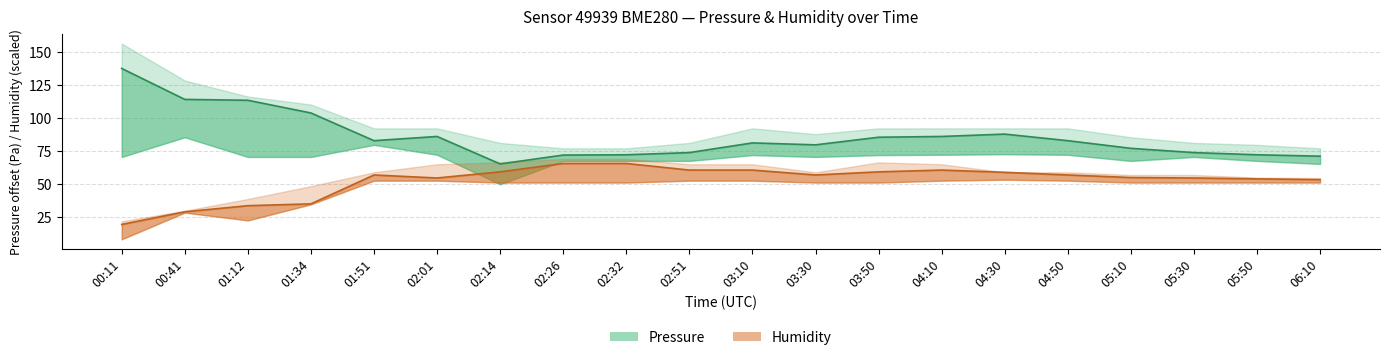

What is the minimum value for Humidity (mid)?

19.7